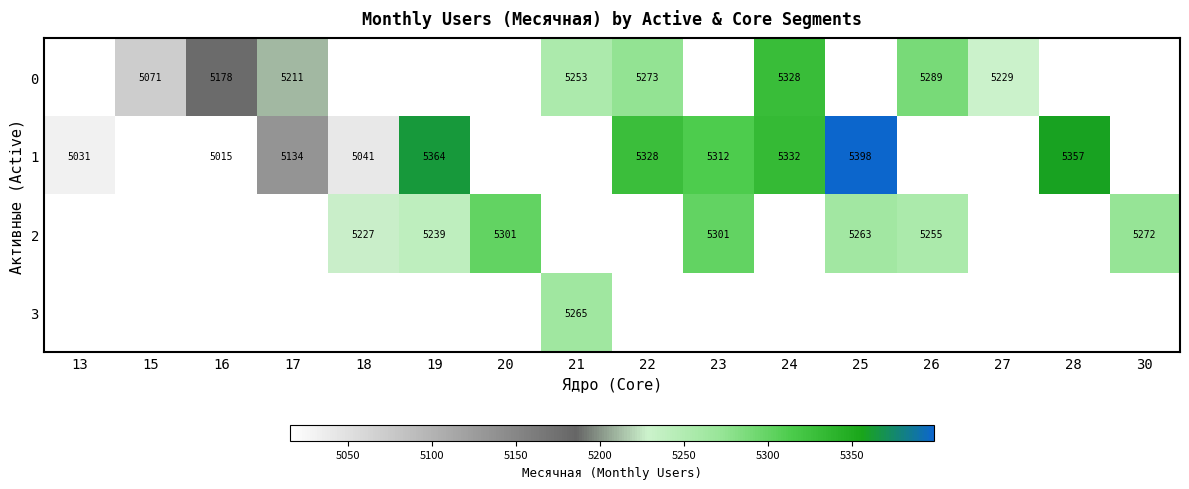

Is the value of 0 at 17 greater than the value of 1 at 19?

No